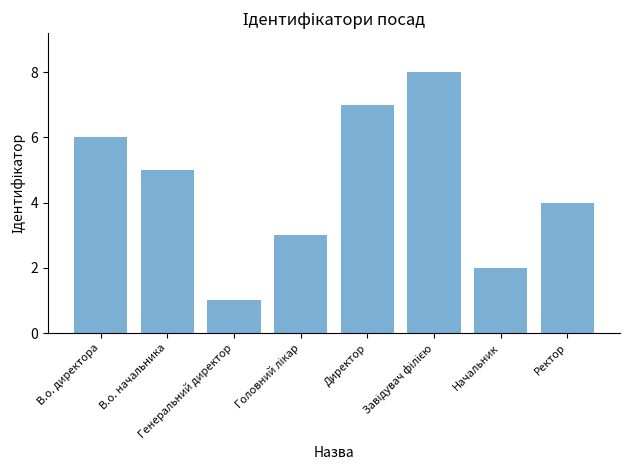

What position from the right is Ректор?

1